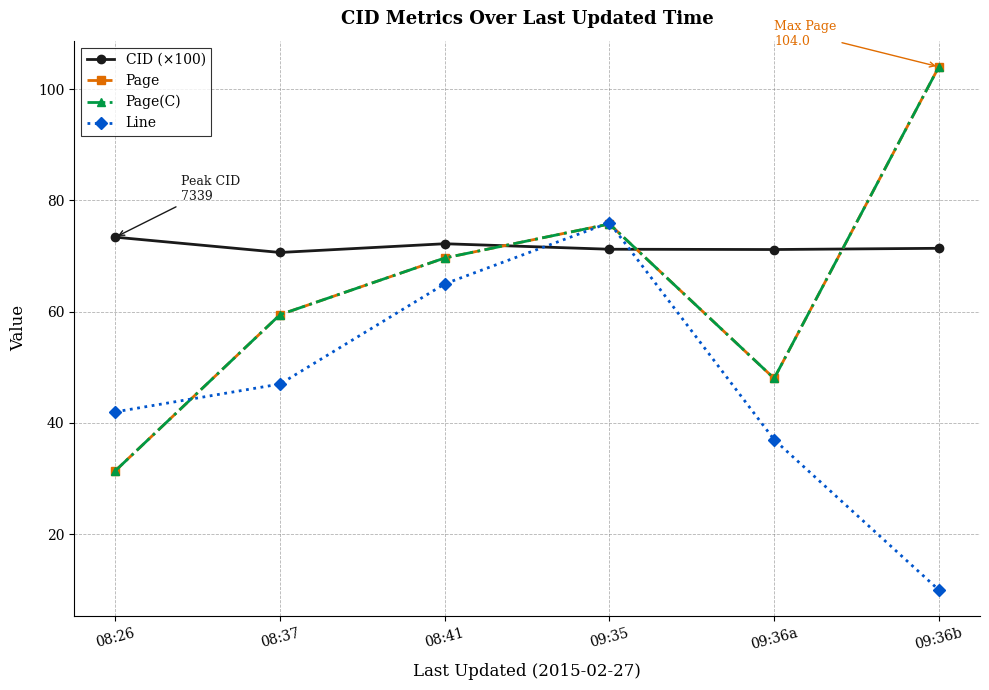

What is the highest value of the Page(C) series?

104.0